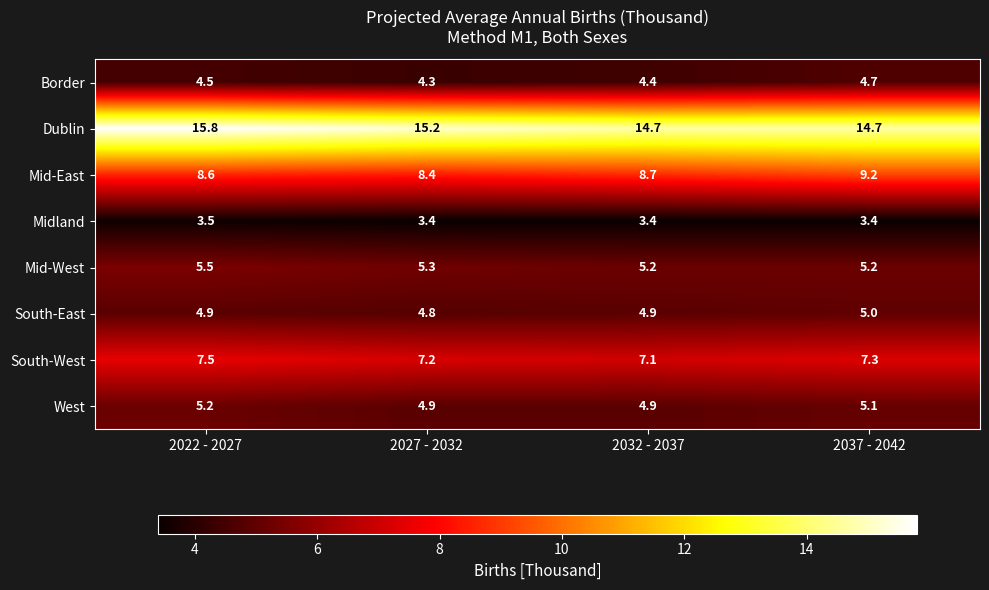

At how many categories does at least one series exceed 10?

4